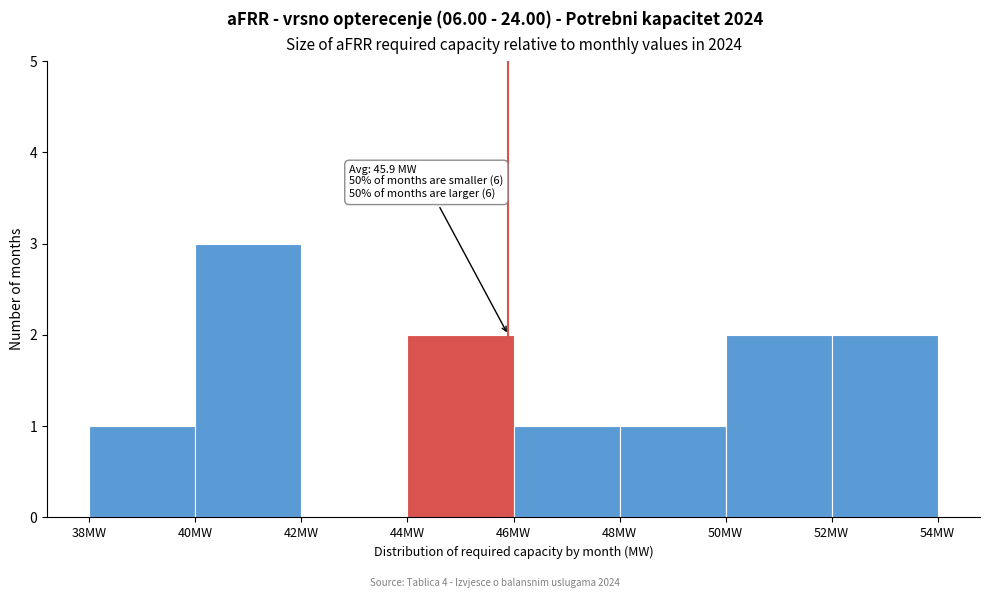

Over which range of the x-axis is the bar tallest?

40 to 42